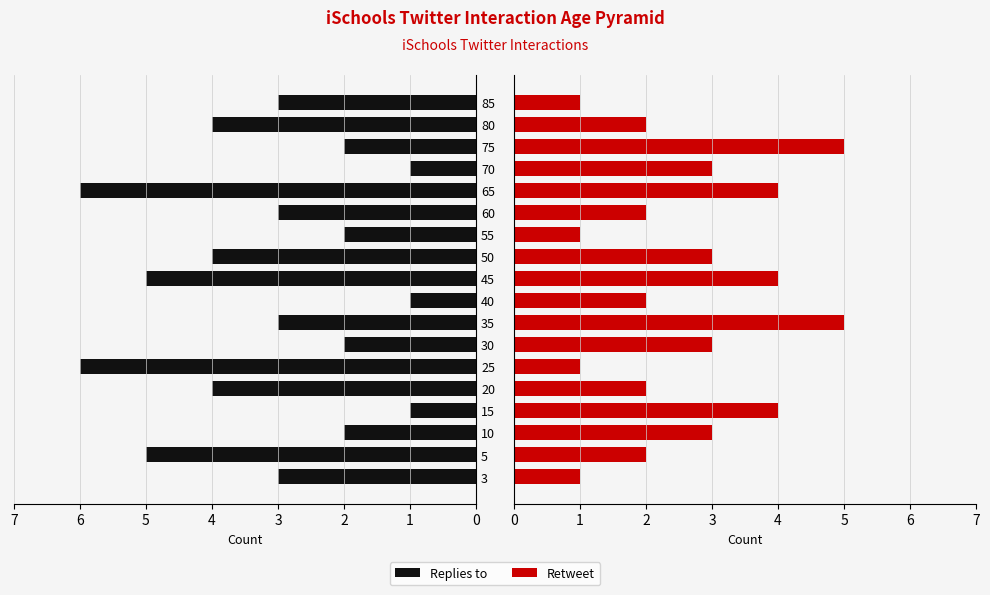

At which category is the sum across all series the highest?

13